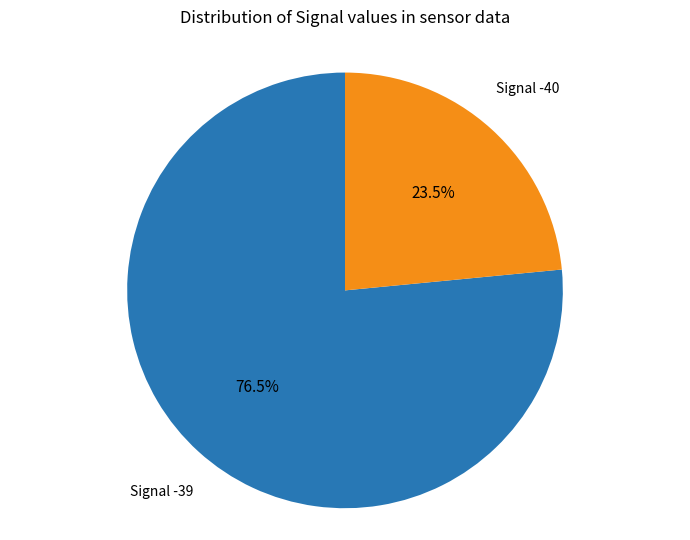

How many slices are in this pie chart?

2